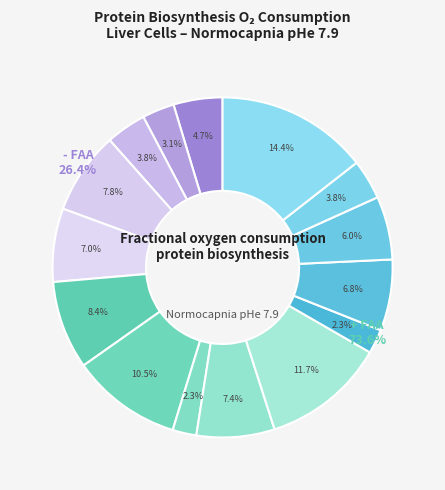

Count the number of slices in the pie.

15